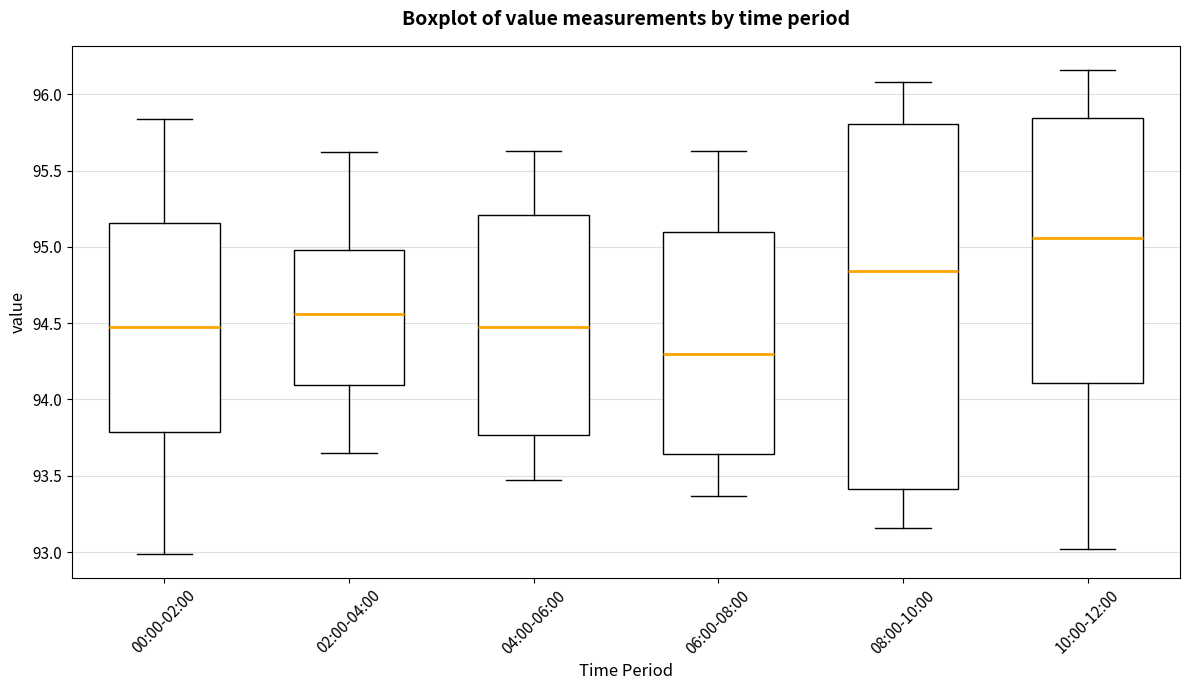

Which box has the lowest median line?

06:00-08:00